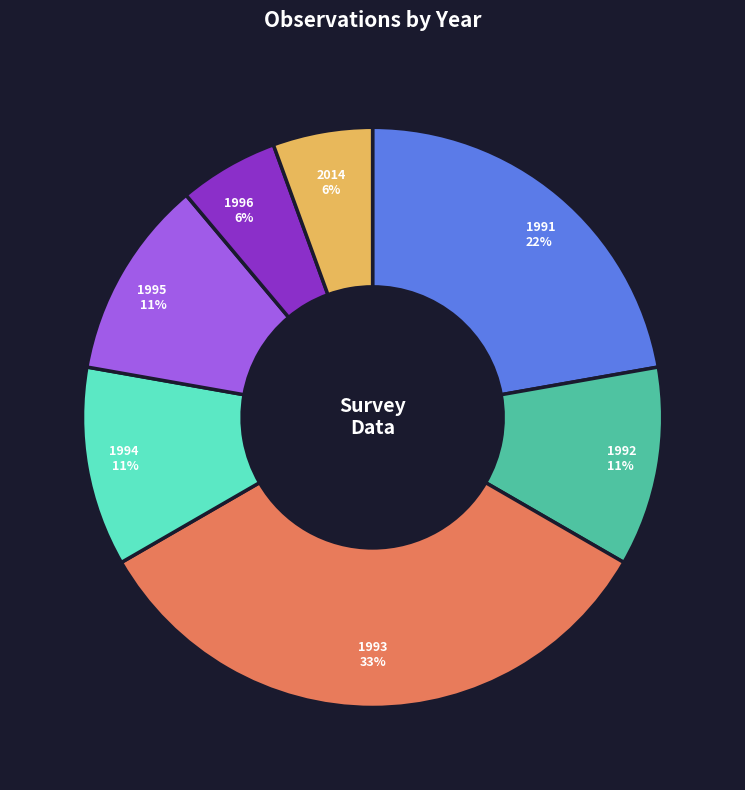

What percentage is the 1994 slice, to the nearest percent?

11%